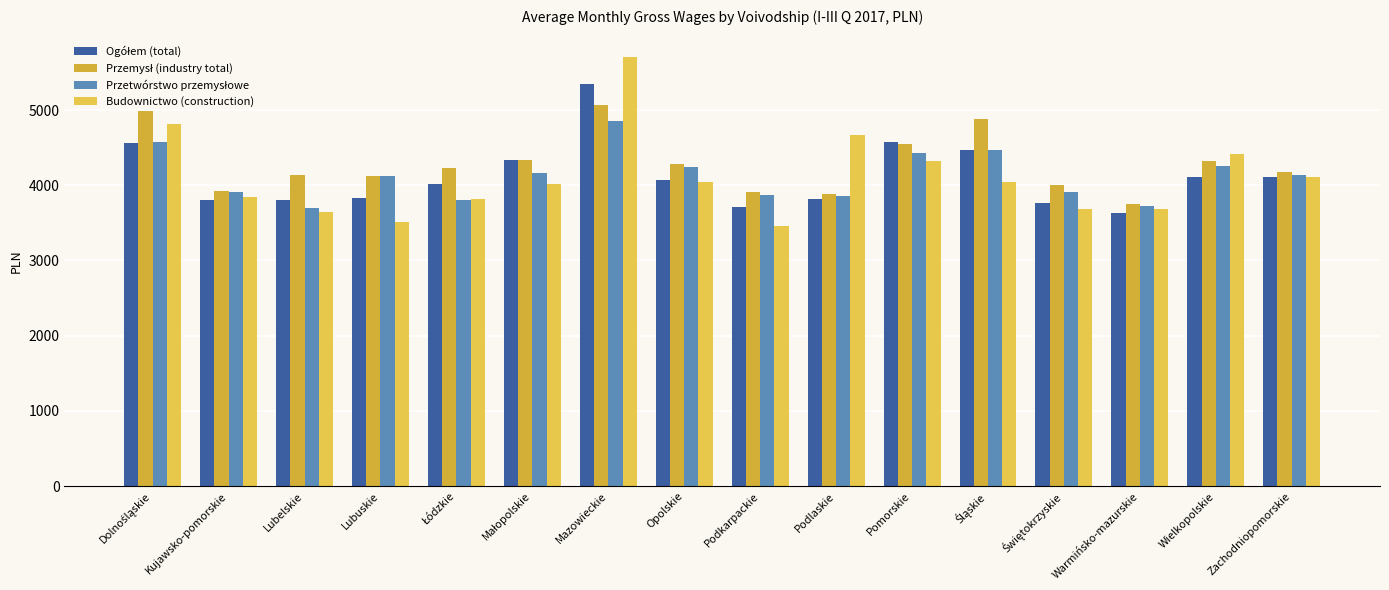

Does the chart contain stacked bars?

No